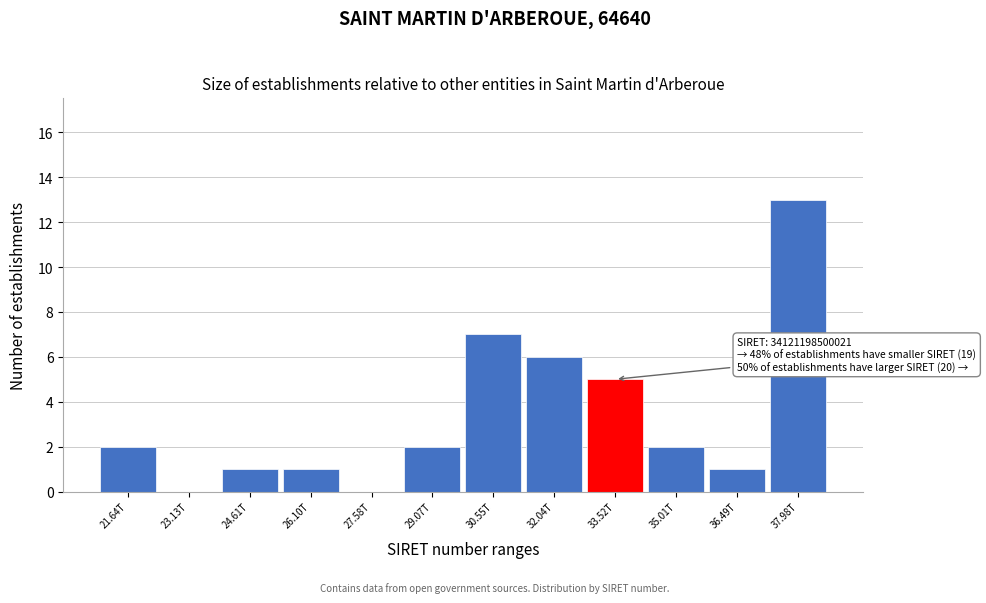

Reading right to left, what are all the values shown in this chart?

37.98T=13	36.49T=1	35.01T=2	33.52T=5	32.04T=6	30.55T=7	29.07T=2	27.58T=0	26.10T=1	24.61T=1	23.13T=0	21.64T=2